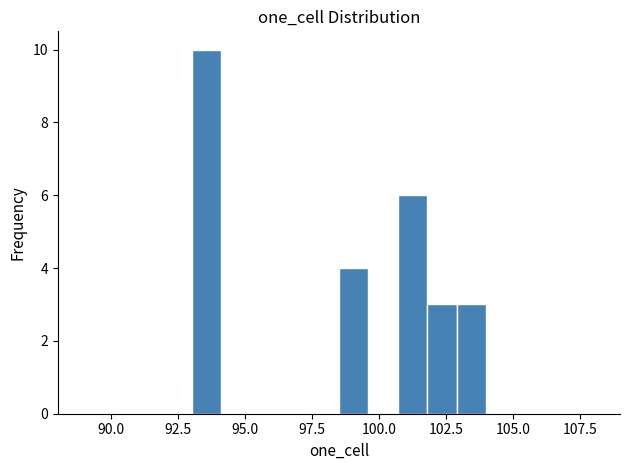

Around what value on the x-axis is the tallest bar? Give the approximate position of its centre, as read against the axis.

93.5